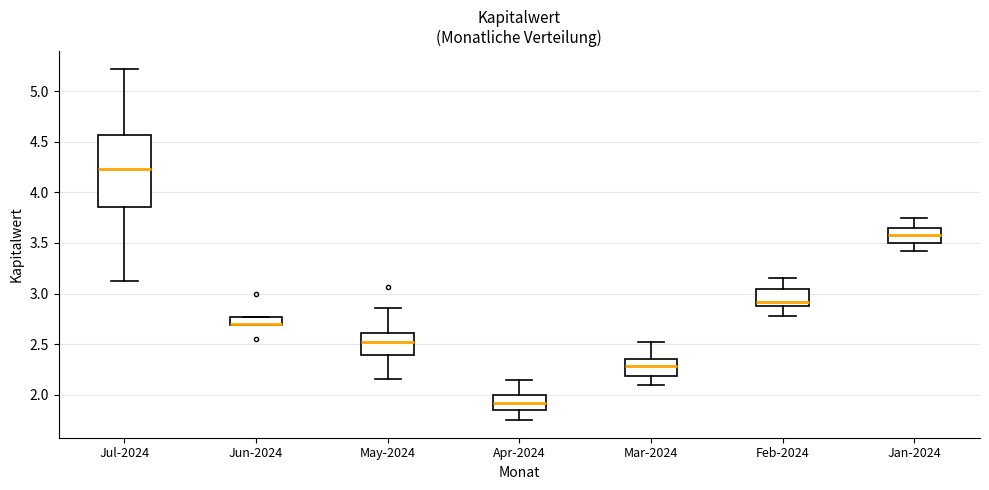

Where is the upper edge of the box for Feb-2024 on the y-axis? The values are not printed on the chart, so give them approximately, as read against the axis.

3.05